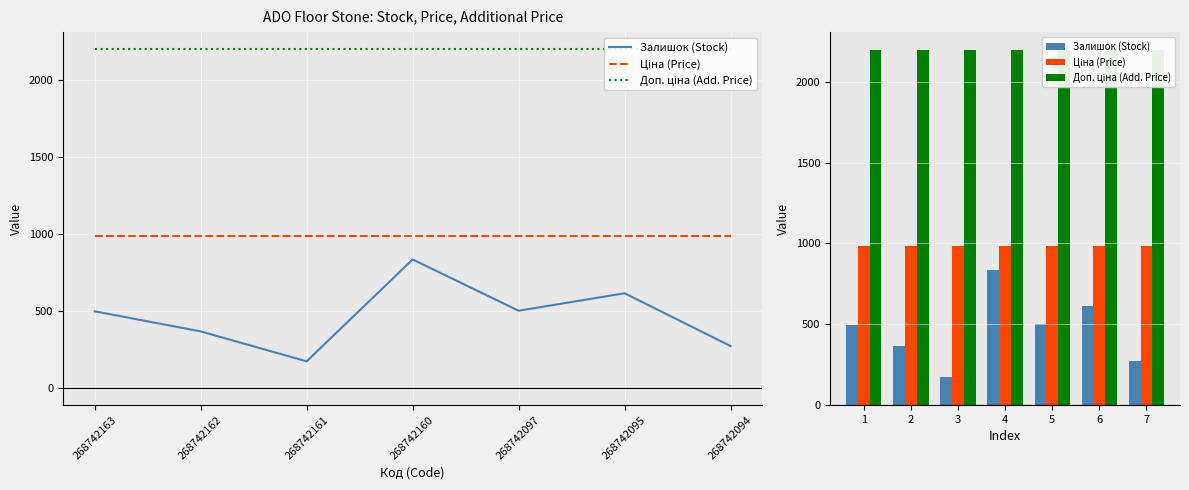

True or false: Ціна (Price) has a value of 472.4 at 4.

False